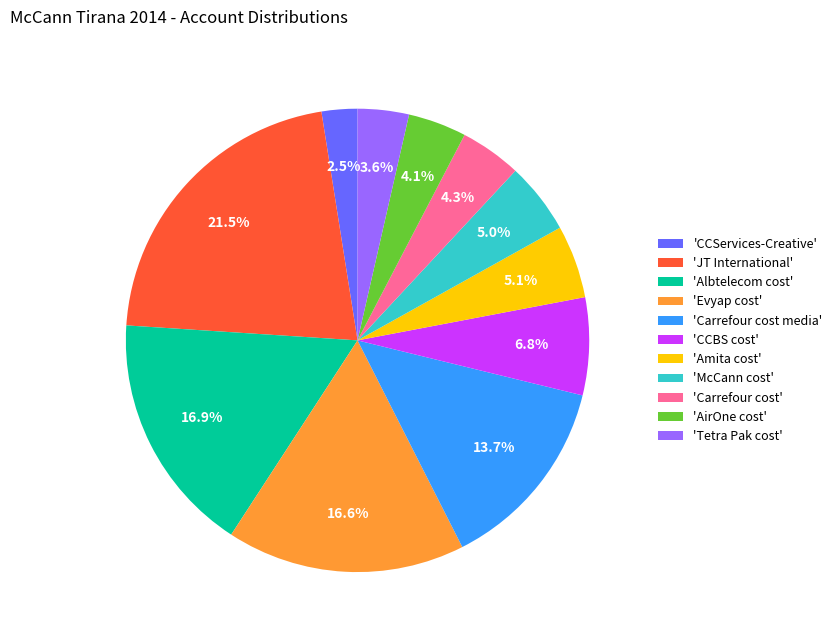

Does 'Evyap cost' account for over 50% of the chart?

No